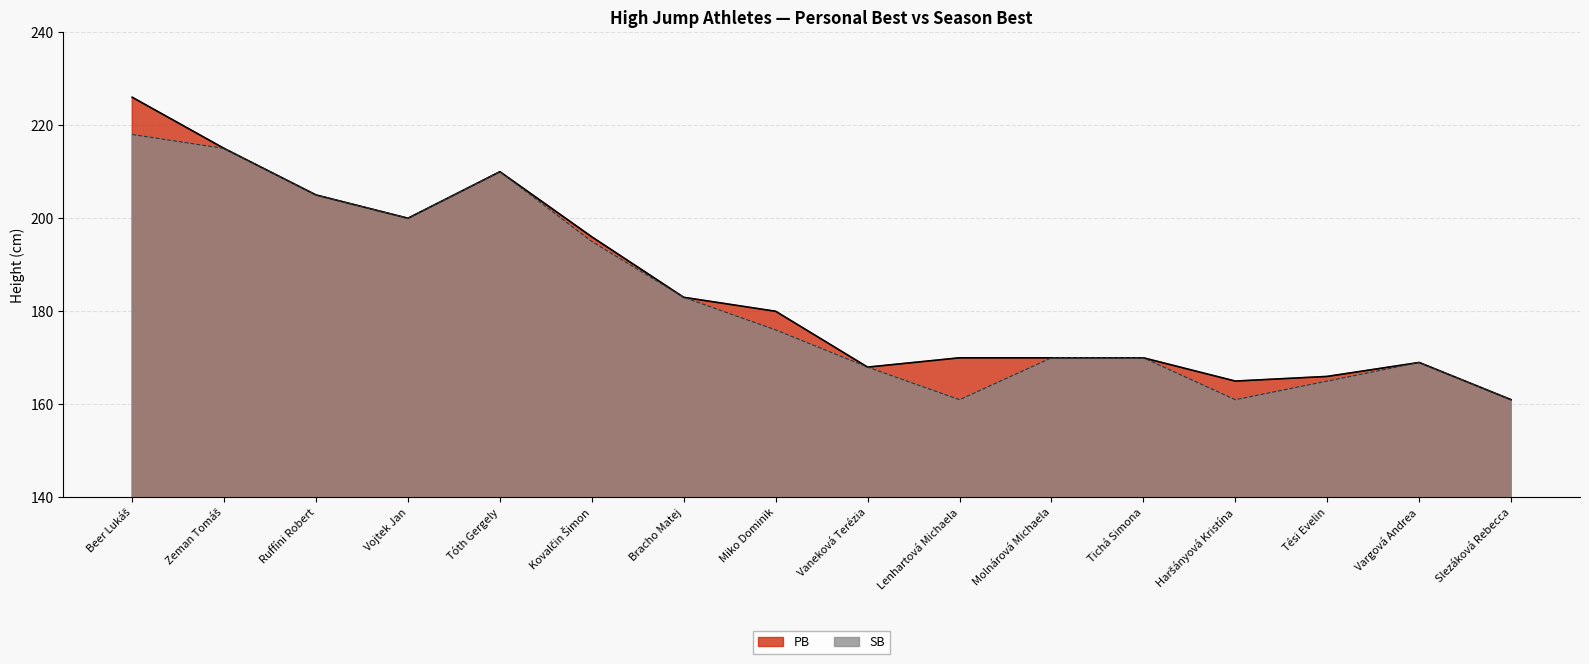

Which series has the largest total across all categories?

PB line